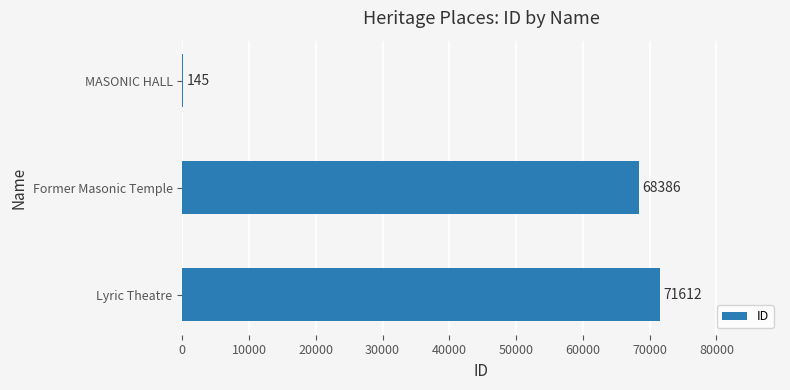

True or false: the data shows 68386 at Former Masonic Temple.

True